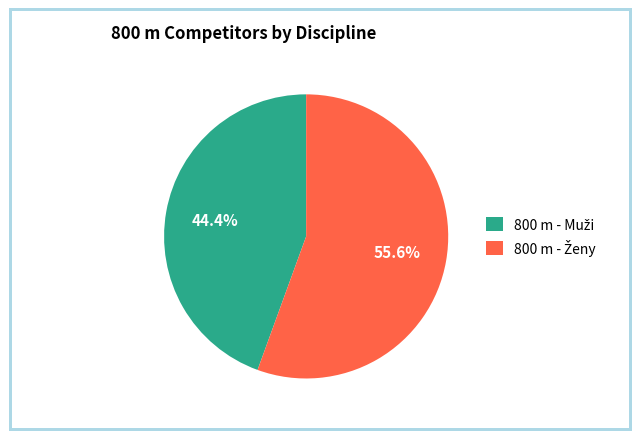

Does any single category account for the majority?

Yes